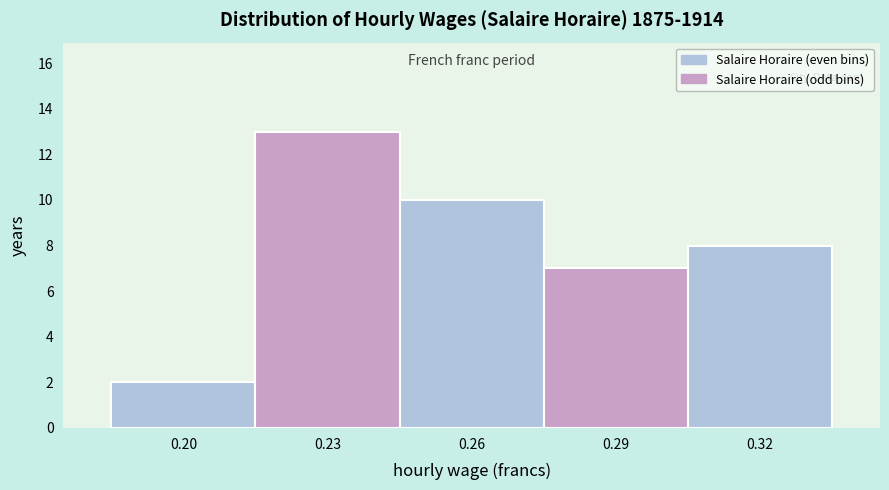

Reading left to right, transcribe all the data shown in this chart.

2	13	10	7	8